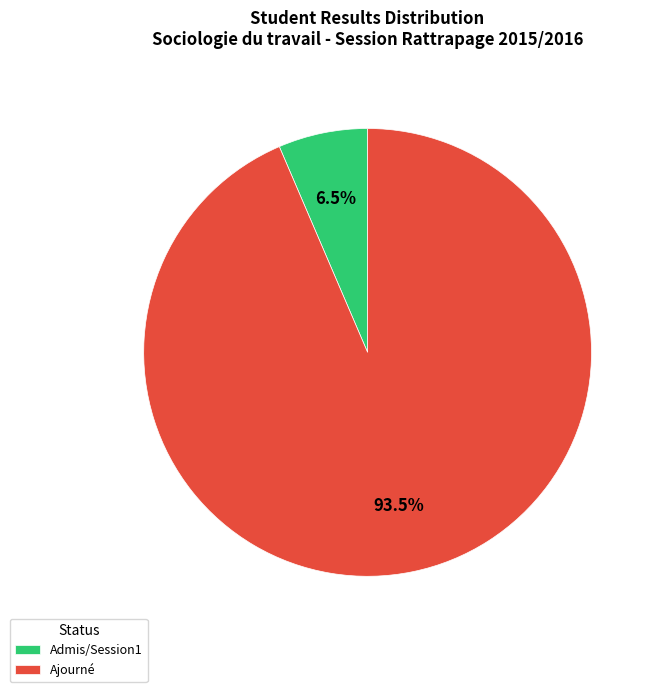

To the nearest percent, what is the difference between the largest and smallest slice percentages?

87%